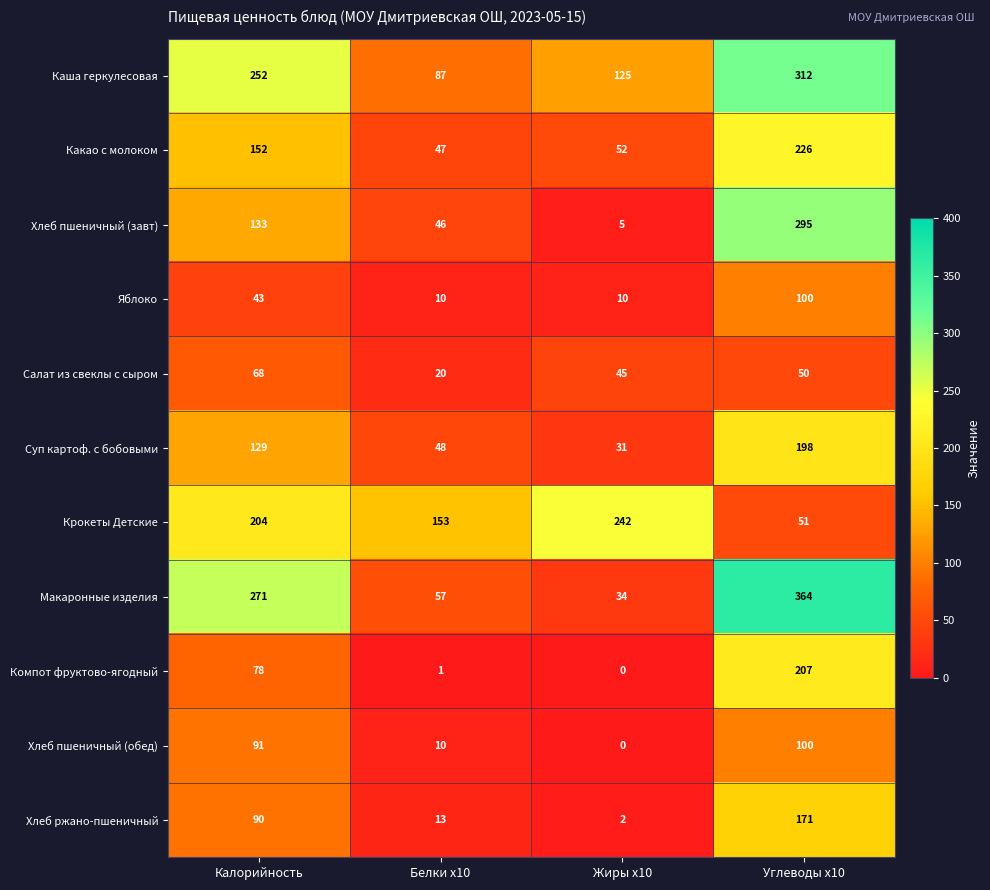

Is it true that Суп картоф. с бобовыми equals 32 at Белки x10?

False